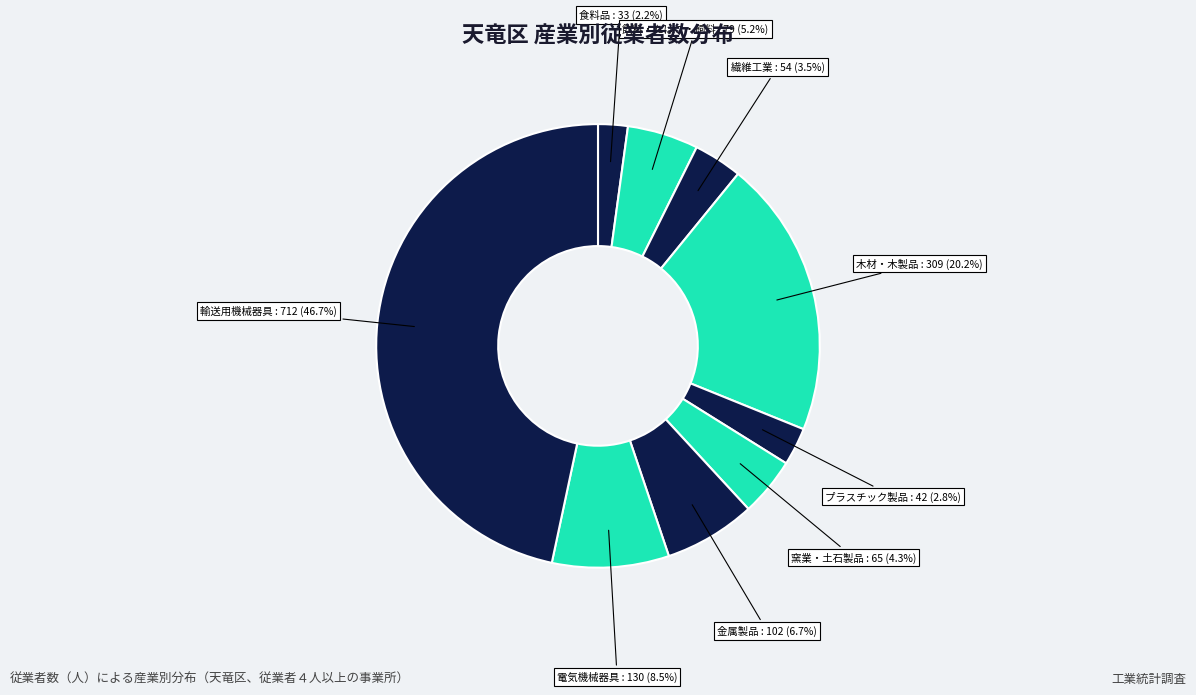

The 飲料・たばこ・飼料 slice represents 1% of the pie. True or false?

False